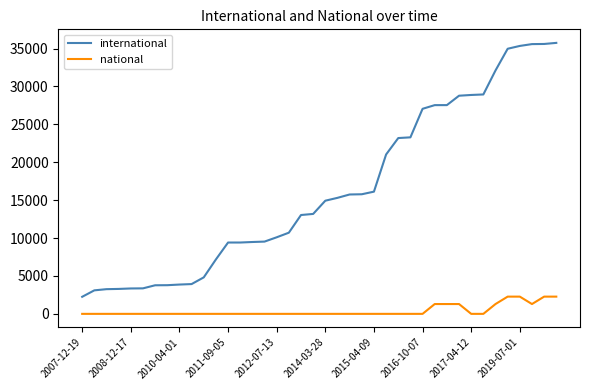

What is the maximum value for international?

35743